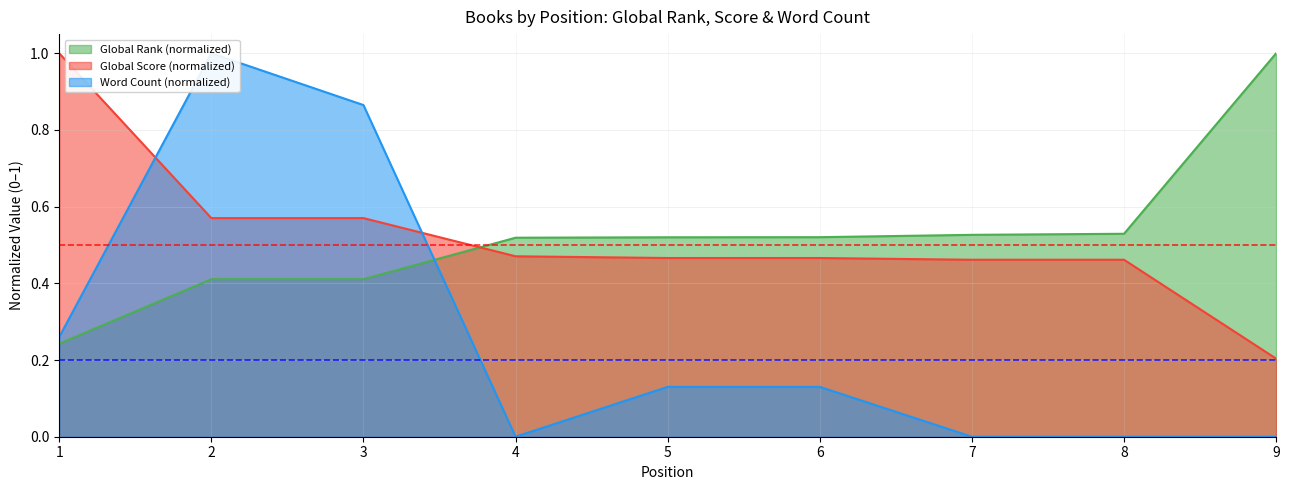

What is the sum of the Global Score values at 7 and 5?

0.9